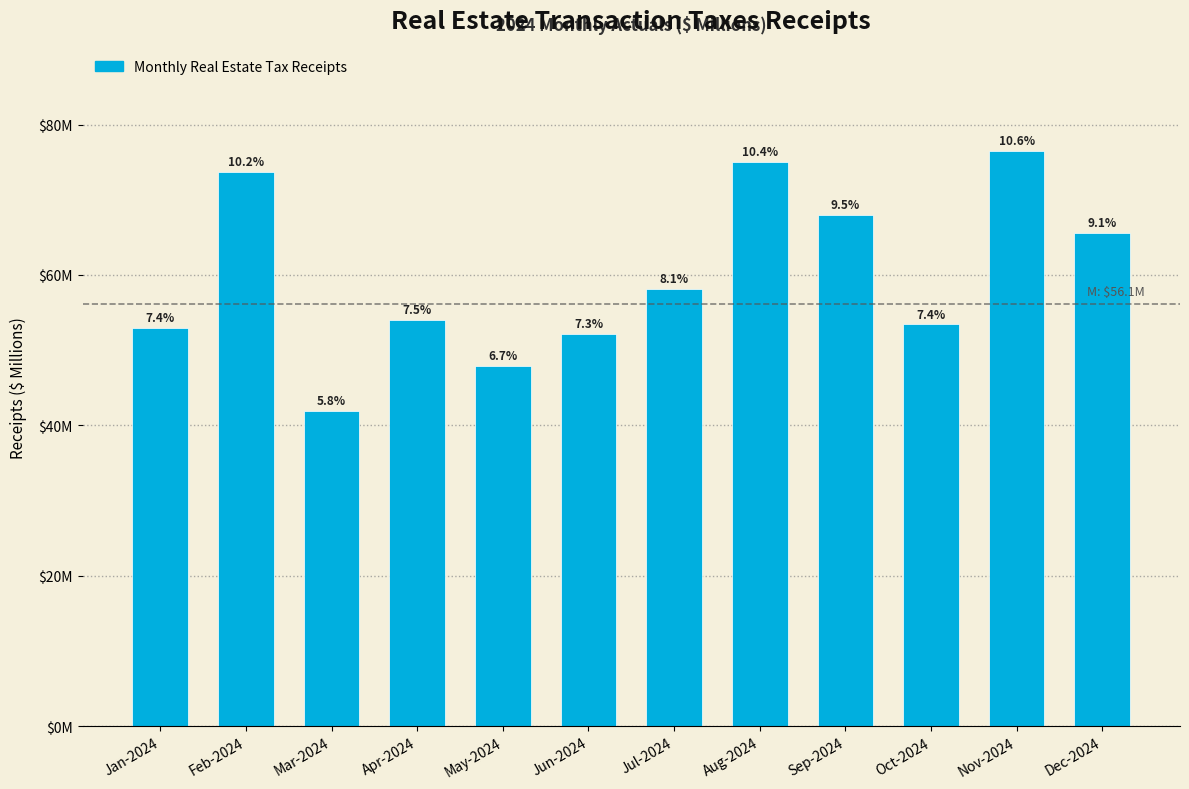

Does the chart contain any negative values?

No